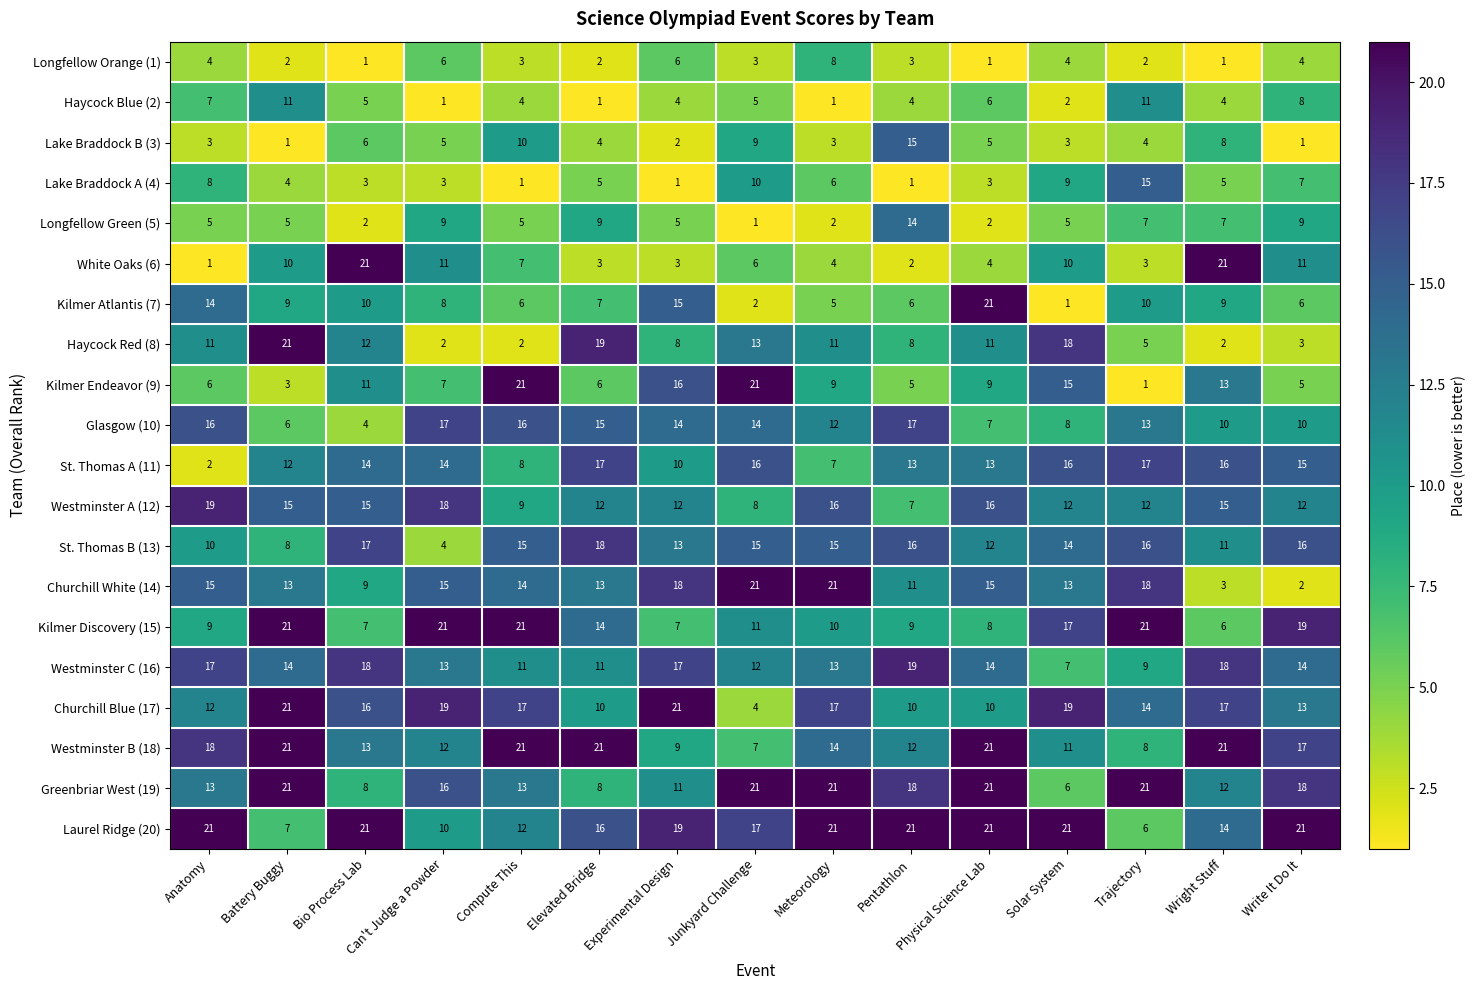

What is the sum of the Westminster A (12) values at Wright Stuff and Battery Buggy?

30